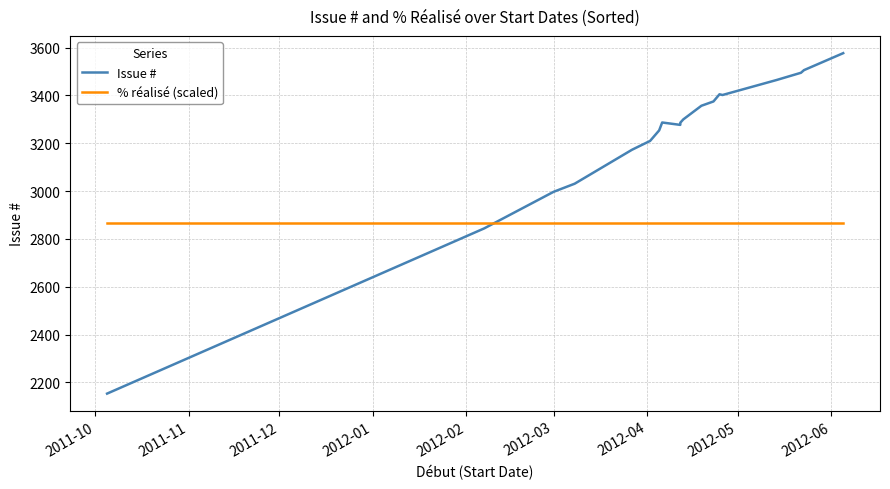

Is it true that % réalisé (scaled) equals 1767 at 2012-01?

False